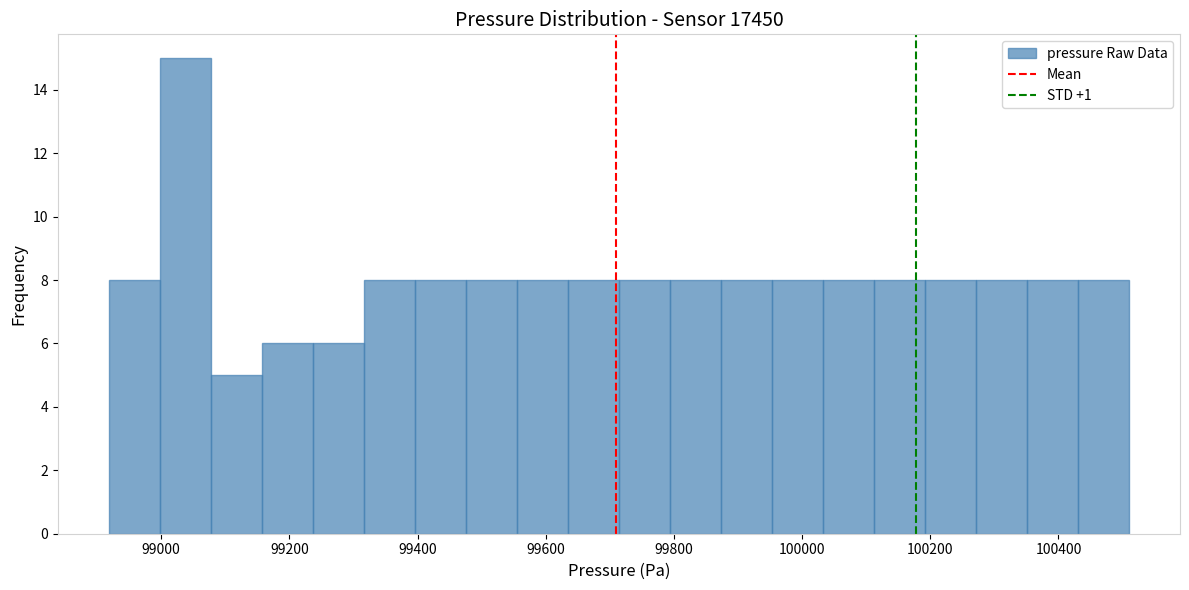

Read against the x-axis, roughly where is the centre of the tallest bar?

99040